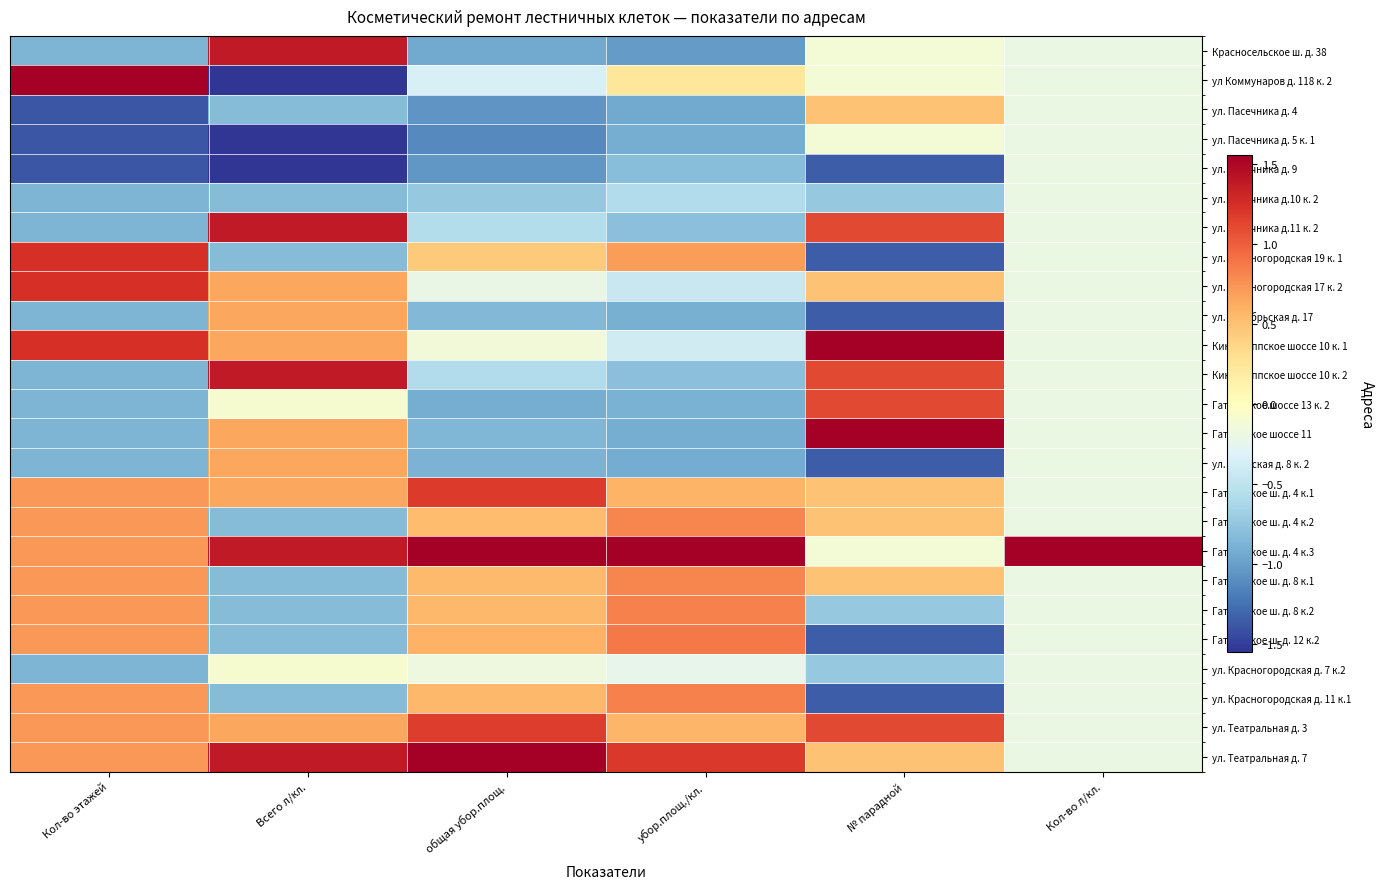

Which series has the largest total across all categories?

Гатчинское ш. д. 4 к.3